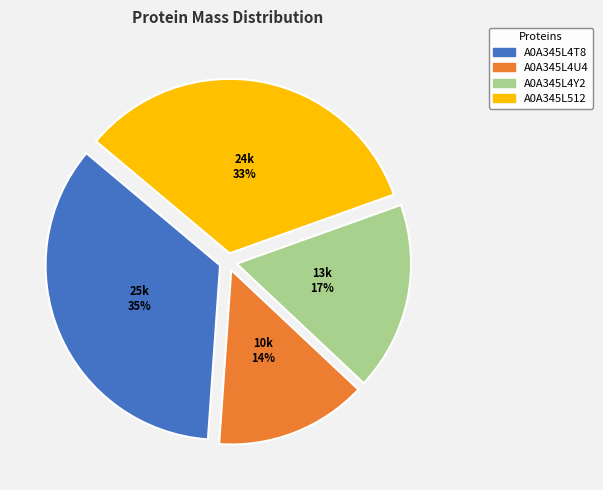

Is it true that A0A345L4T8 is 23% of the pie?

False